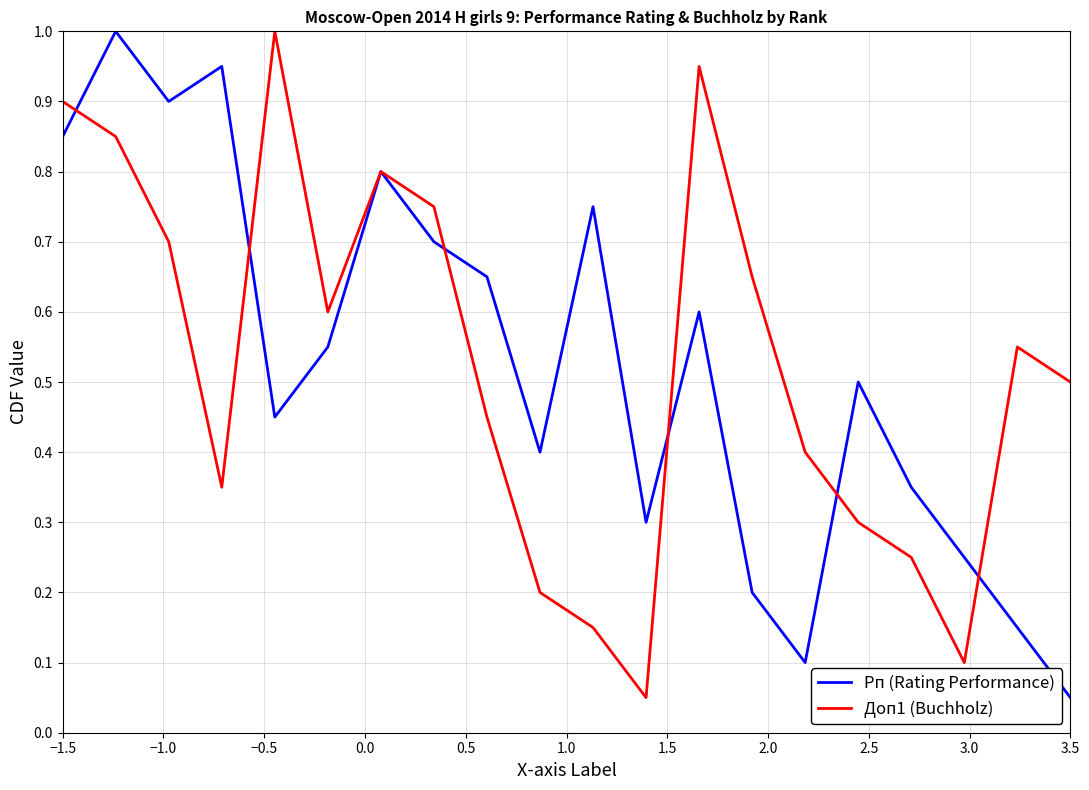

What is the highest value of the Рп (Rating Performance) series?

1.0